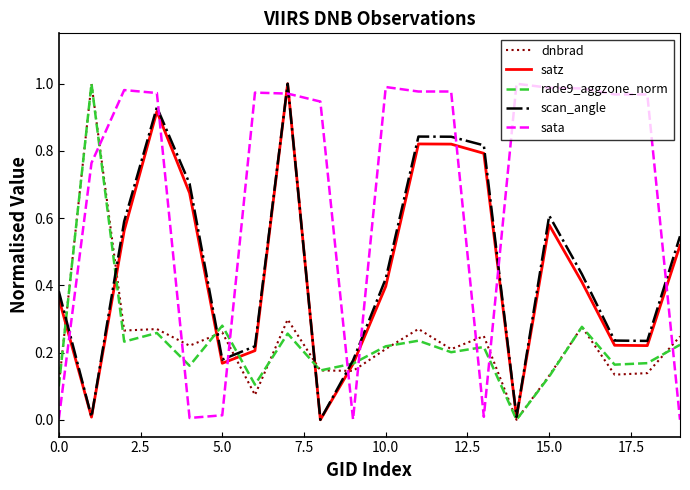

Is this an area chart (filled region under the line)?

No